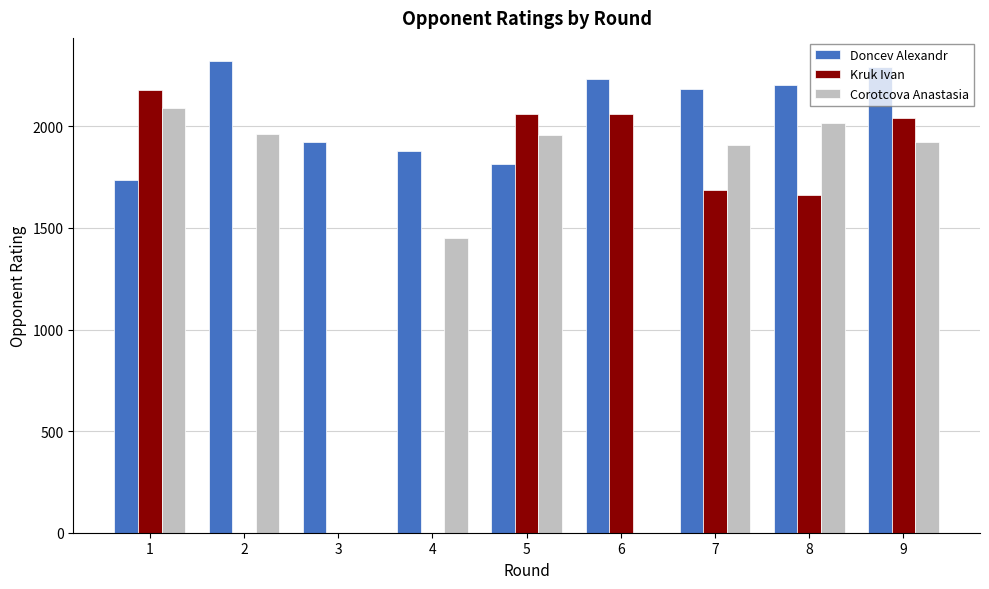

What is the sum of all Kruk Ivan values?

11688